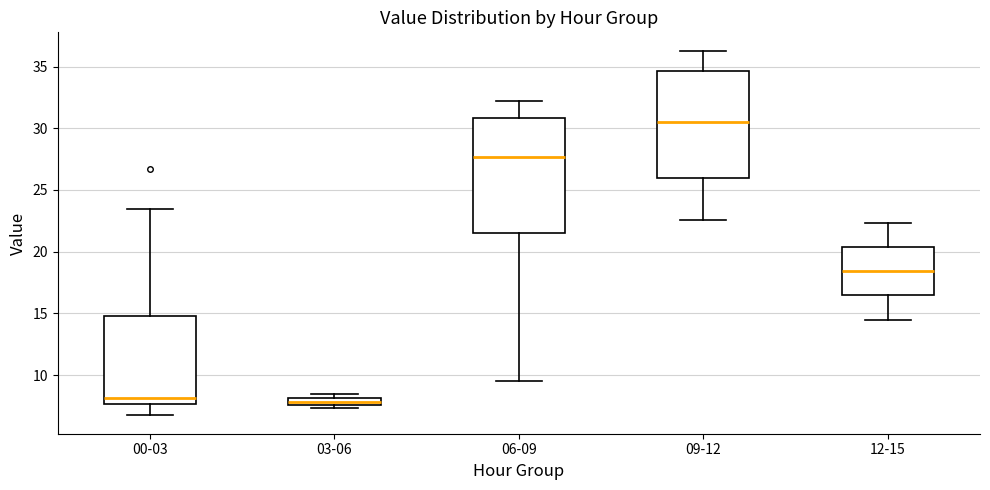

Which box is the tallest, from its lower edge to its upper edge?

06-09